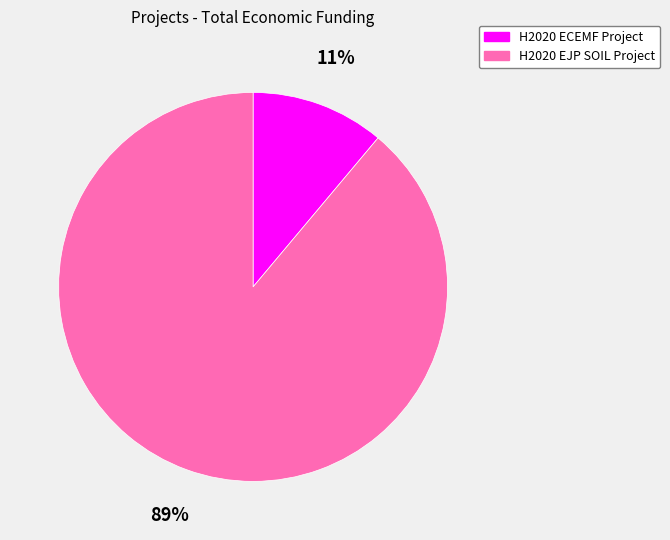

Count the number of slices in the pie.

2